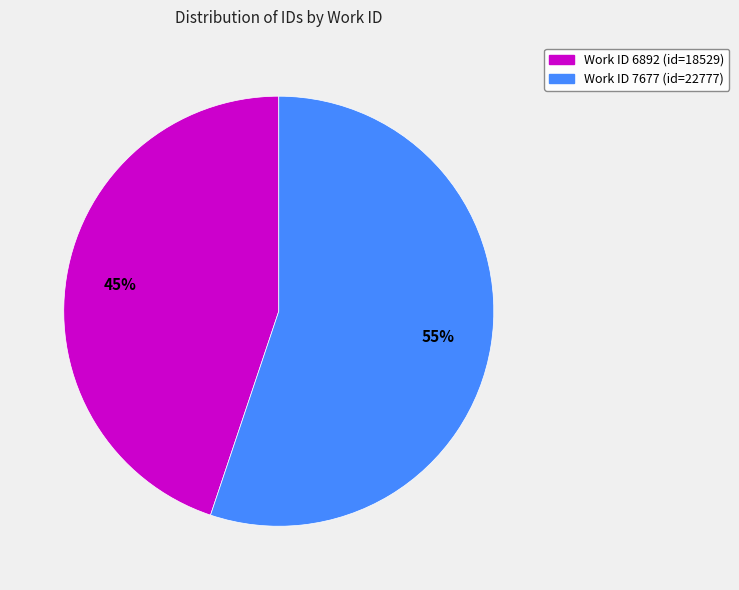

The Work ID 7677 (id=22777) slice represents 46% of the pie. True or false?

False